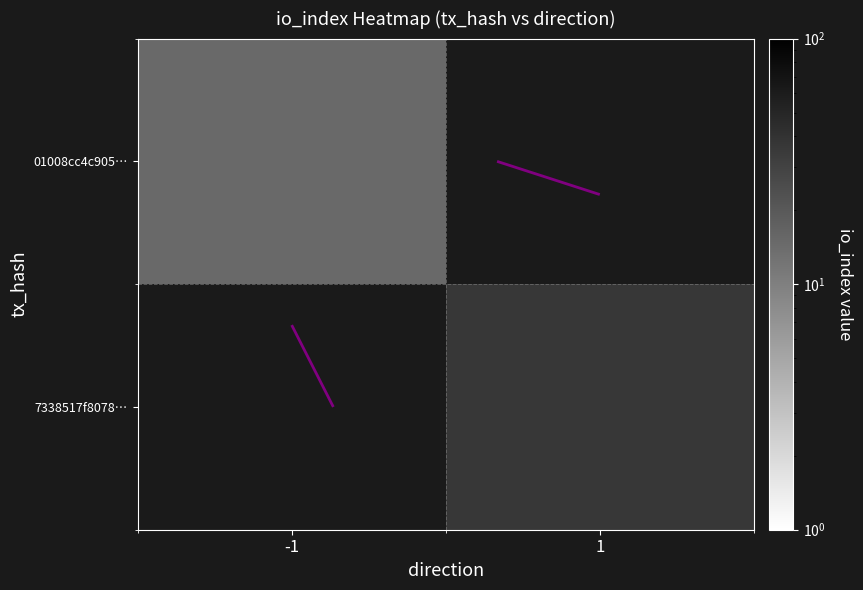

Which series has the widest spread of values?

01008cc4c905…